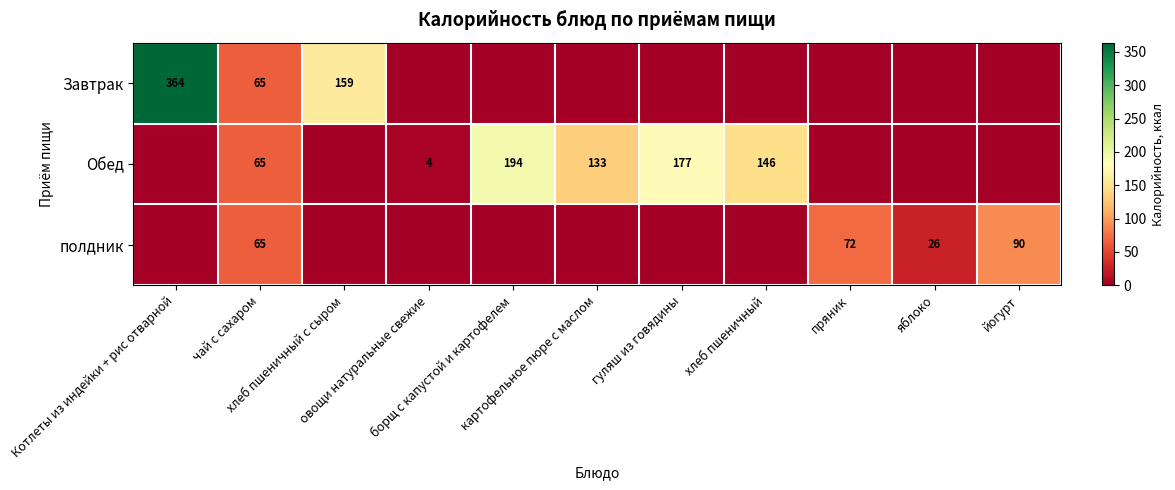

What is the spread (max minus min) of values at яблоко?

26.0